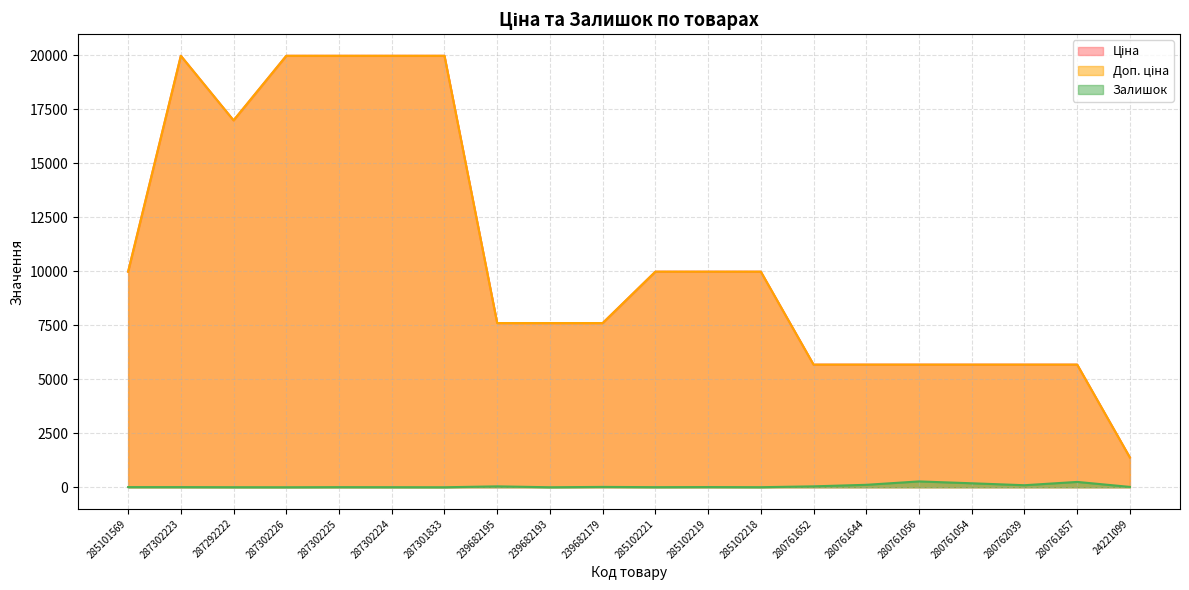

How many data points does each series have?

20